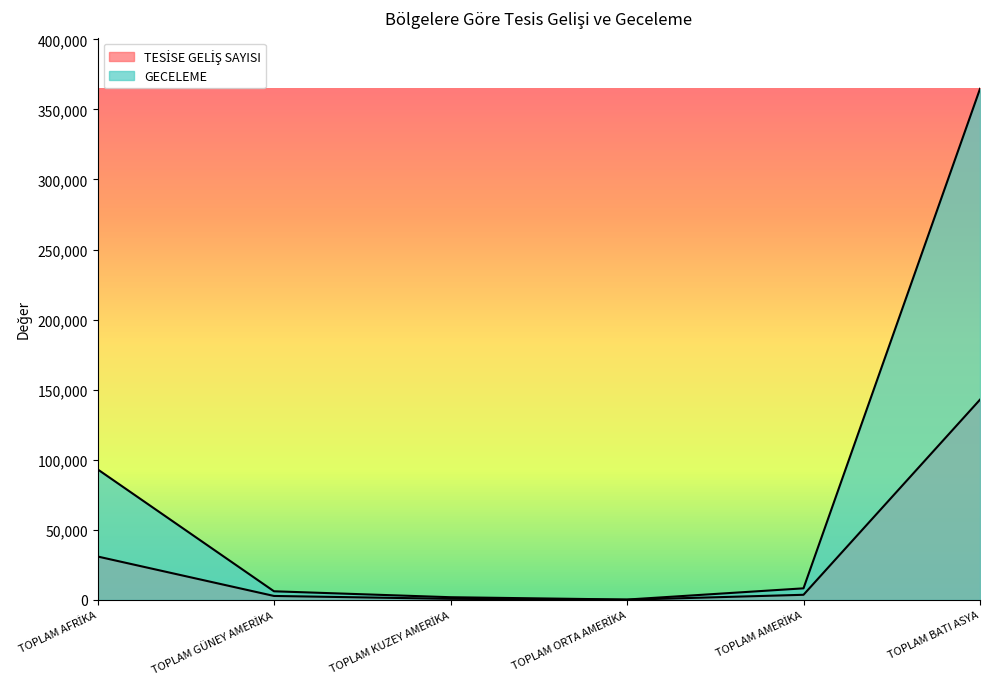

True or false: TESİSE GELİŞ SAYISI has more than 0 points higher than both neighbors.

False